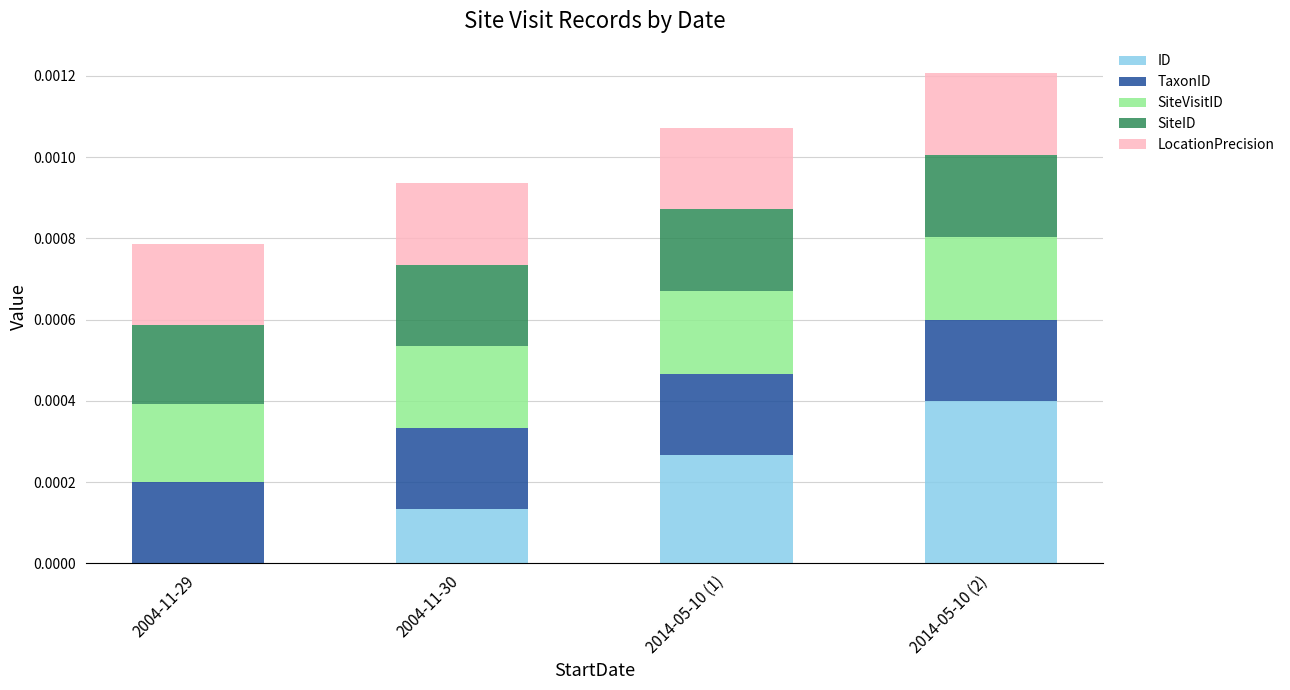

How many categories are shown in the chart?

4